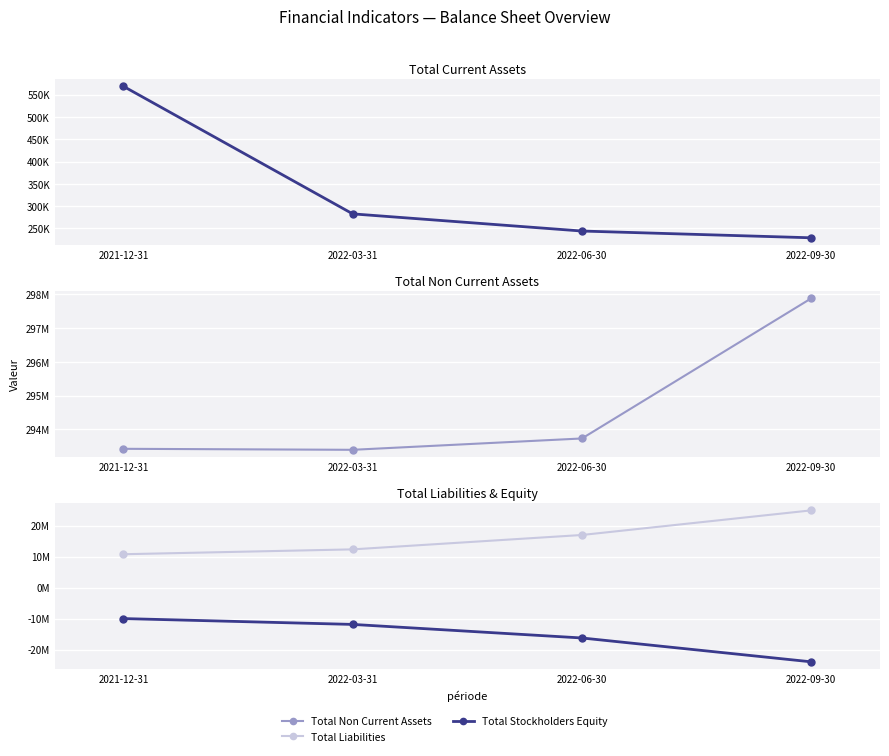

Is the value of Total Liabilities at 2022-09-30 greater than the value of Total Stockholders Equity at 2022-03-31?

Yes